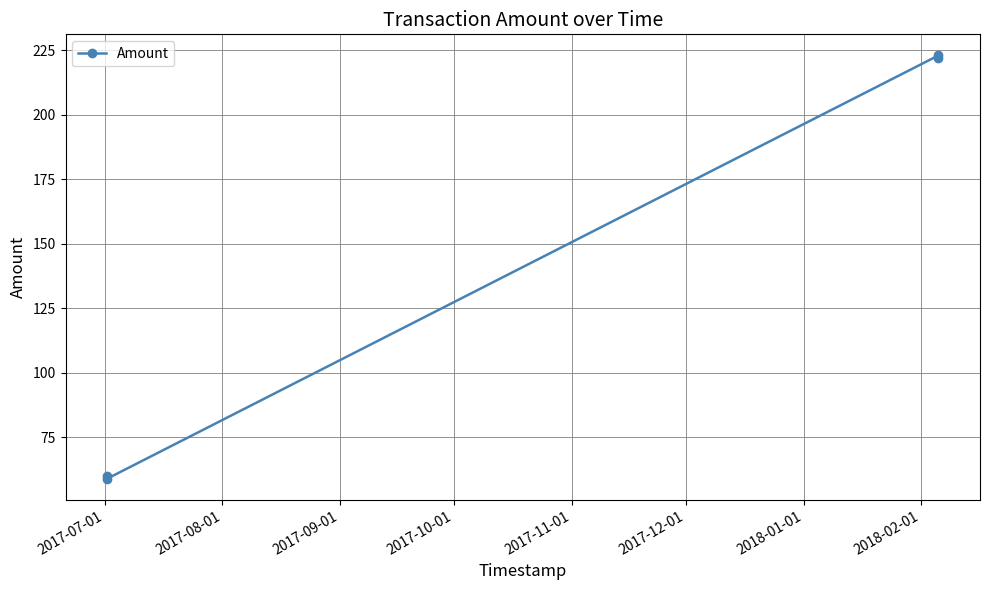

What is the difference between the second highest and minimum values?

163